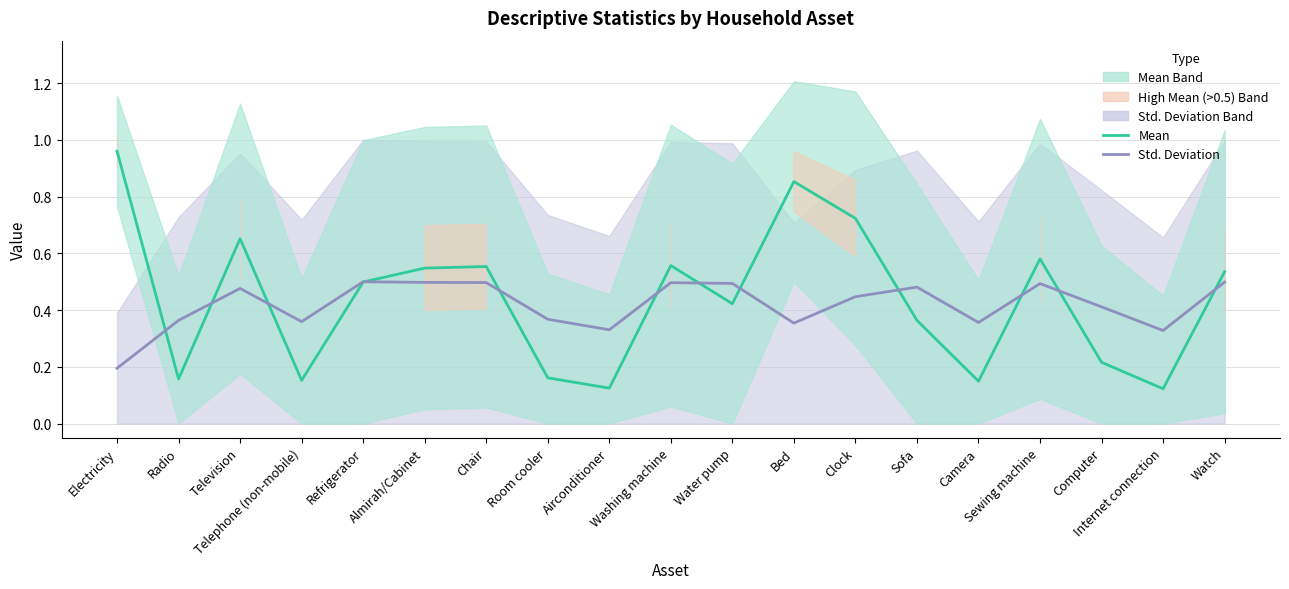

How many times do Std. Deviation and Mean cross each other?

12